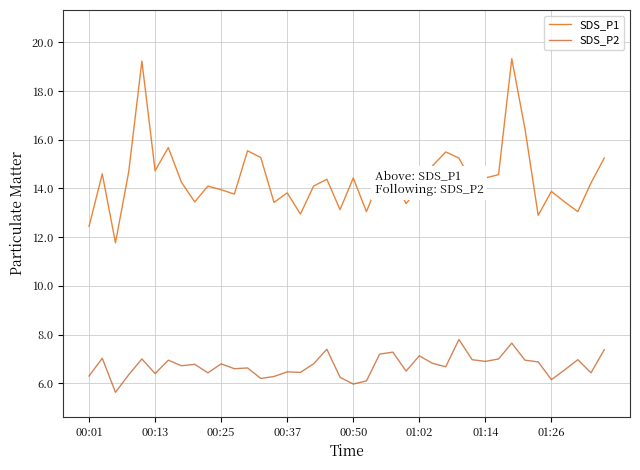

How many interior local peaks does the SDS_P1 series have?

12